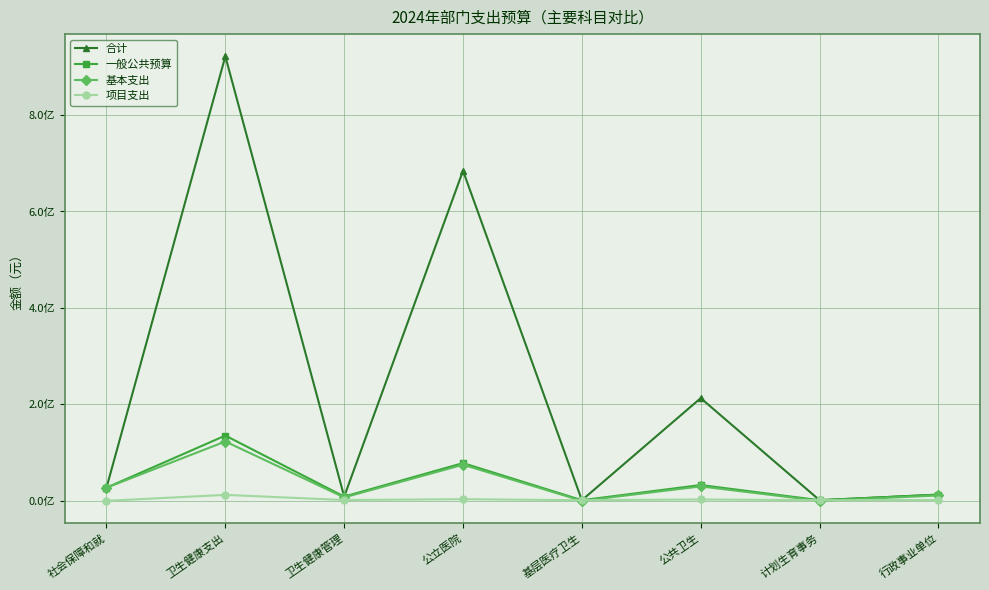

What is the sum of the 合计 values at 行政事业单位 and 计划生育事务?

14199964.6